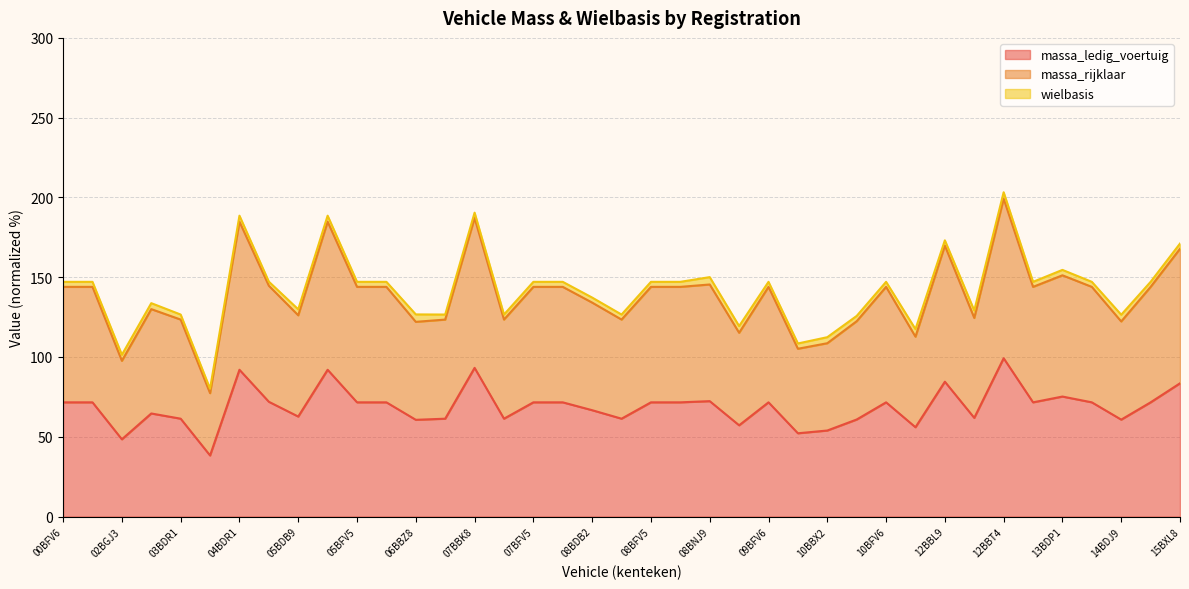

Which category has the highest value in the massa_ledig_voertuig series?

12BBT4